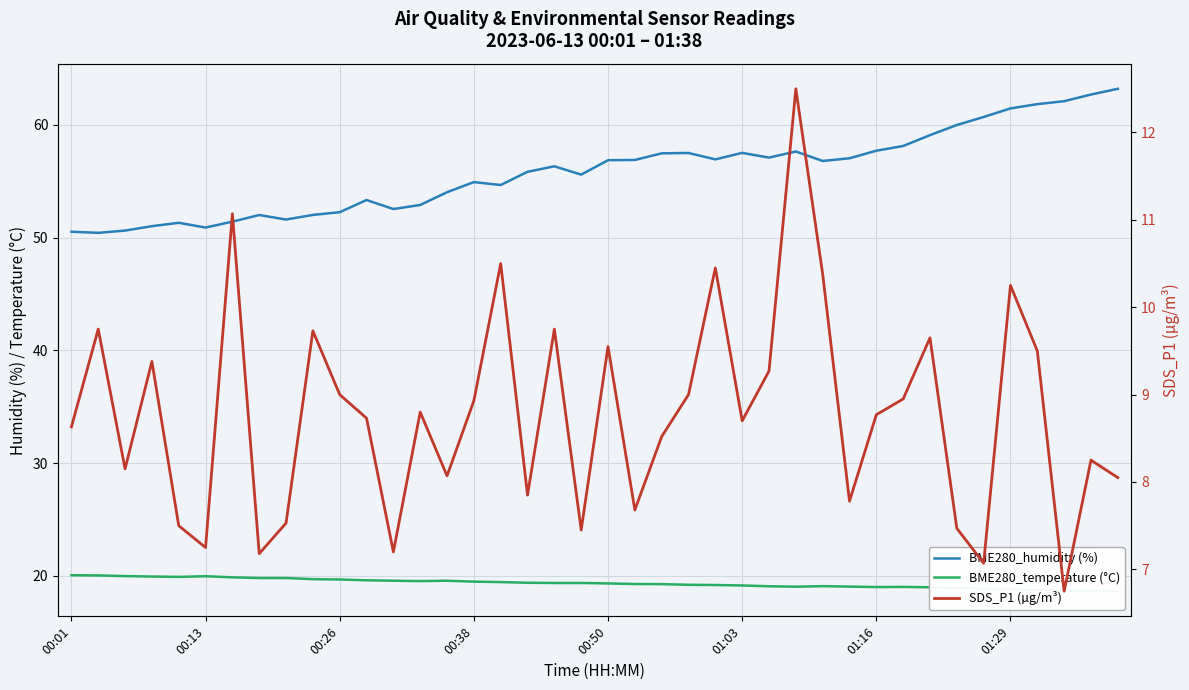

How many values in the SDS_P1 (µg/m³) series are below 8?

12